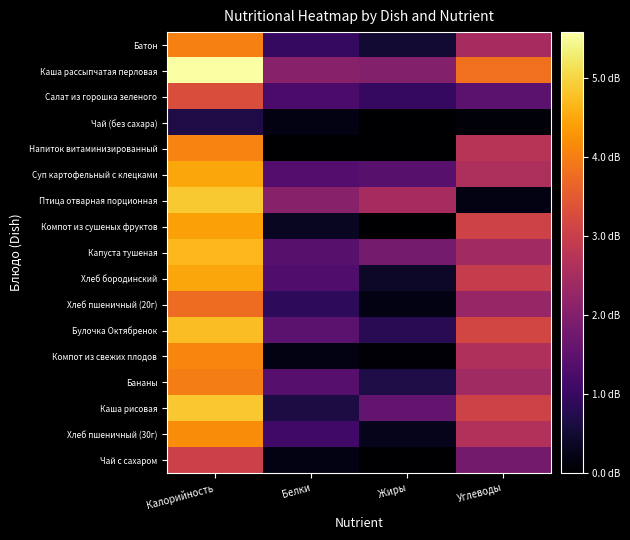

Reading right to left, transcribe all the data shown in this chart.

Батон: Углеводы=2.5	Жиры=0.5	Белки=1.0	Калорийность=4.0
Каша рассыпчатая перловая: Углеводы=3.8	Жиры=2.0	Белки=2.1	Калорийность=5.6
Салат из горошка зеленого: Углеводы=1.5	Жиры=1.0	Белки=1.2	Калорийность=3.3
Чай (без сахара): Углеводы=0.1	Жиры=0.0	Белки=0.2	Калорийность=0.7
Напиток витаминизированный: Углеводы=2.7	Жиры=0.0	Белки=0.0	Калорийность=4.1
Суп картофельный с клецками: Углеводы=2.6	Жиры=1.4	Белки=1.4	Калорийность=4.5
Птица отварная порционная: Углеводы=0.2	Жиры=2.5	Белки=2.1	Калорийность=4.9
Компот из сушеных фруктов: Углеводы=3.1	Жиры=0.0	Белки=0.3	Калорийность=4.4
Капуста тушеная: Углеводы=2.4	Жиры=1.8	Белки=1.4	Калорийность=4.7
Хлеб бородинский: Углеводы=2.9	Жиры=0.4	Белки=1.3	Калорийность=4.5
Хлеб пшеничный (20г): Углеводы=2.3	Жиры=0.2	Белки=0.9	Калорийность=3.8
Булочка Октябренок: Углеводы=3.2	Жиры=0.8	Белки=1.5	Калорийность=4.8
Компот из свежих плодов: Углеводы=2.6	Жиры=0.0	Белки=0.2	Калорийность=4.1
Бананы: Углеводы=2.4	Жиры=0.7	Белки=1.4	Калорийность=4.0
Каша рисовая: Углеводы=3.1	Жиры=1.6	Белки=0.6	Калорийность=4.8
Хлеб пшеничный (30г): Углеводы=2.6	Жиры=0.3	Белки=1.1	Калорийность=4.2
Чай с сахаром: Углеводы=1.8	Жиры=0.0	Белки=0.2	Калорийность=3.0